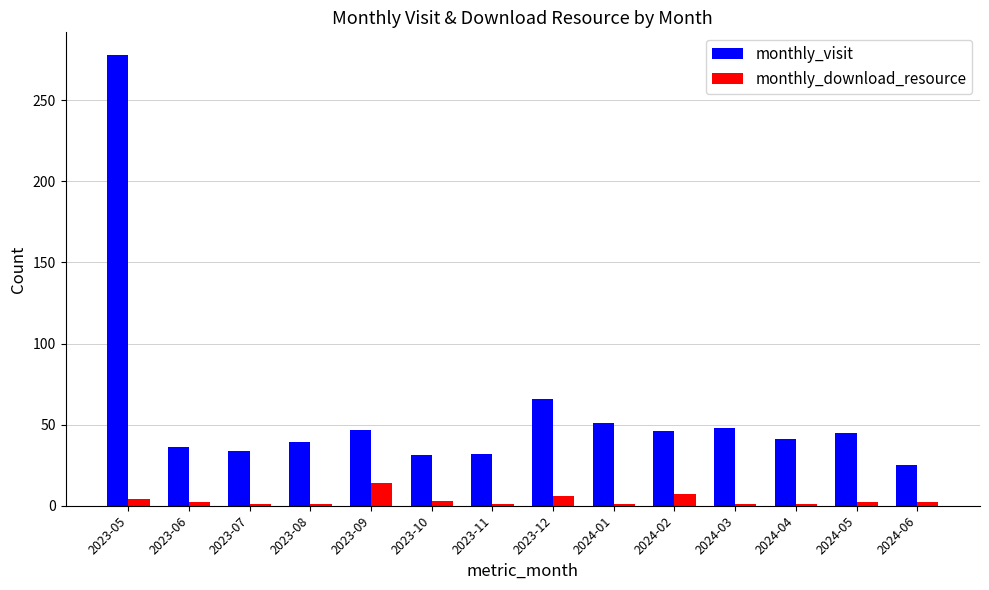

What is the difference between the second highest and second lowest values in the monthly_visit series?

35